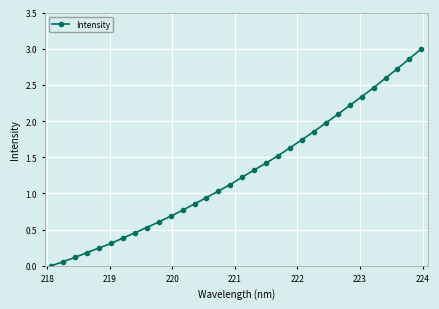

Does the chart have visible grid lines?

Yes